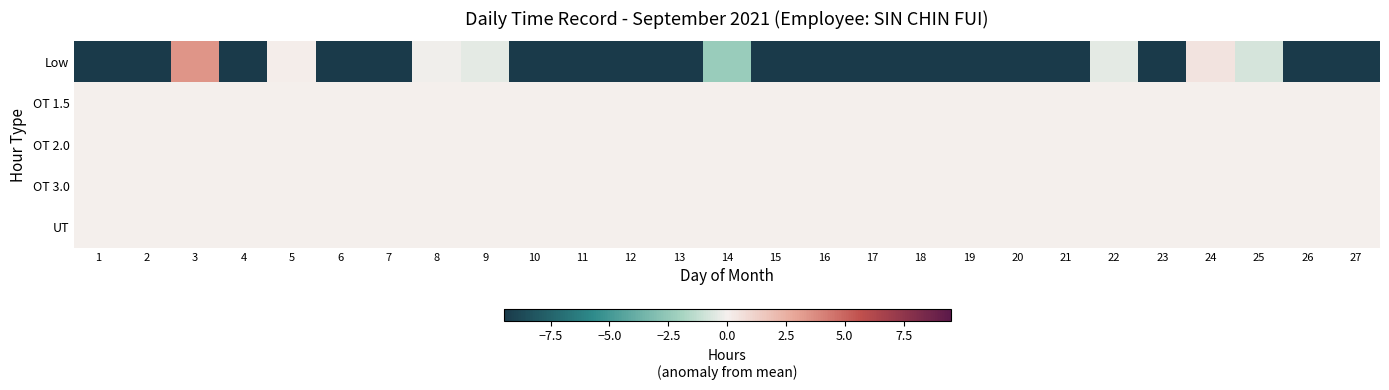

Reading left to right, extract all data points from this chart.

Low: 1=-9.5	2=-9.5	3=3.4	4=-9.5	5=0.1	6=-9.5	7=-9.5	8=-0.1	9=-0.4	10=-9.5	11=-9.5	12=-9.5	13=-9.5	14=-2.3	15=-9.5	16=-9.5	17=-9.5	18=-9.5	19=-9.5	20=-9.5	21=-9.5	22=-0.4	23=-9.5	24=0.5	25=-0.8	26=-9.5	27=-9.5
OT 1.5: 1=0.0	2=0.0	3=0.0	4=0.0	5=0.0	6=0.0	7=0.0	8=0.0	9=0.0	10=0.0	11=0.0	12=0.0	13=0.0	14=0.0	15=0.0	16=0.0	17=0.0	18=0.0	19=0.0	20=0.0	21=0.0	22=0.0	23=0.0	24=0.0	25=0.0	26=0.0	27=0.0
OT 2.0: 1=0.0	2=0.0	3=0.0	4=0.0	5=0.0	6=0.0	7=0.0	8=0.0	9=0.0	10=0.0	11=0.0	12=0.0	13=0.0	14=0.0	15=0.0	16=0.0	17=0.0	18=0.0	19=0.0	20=0.0	21=0.0	22=0.0	23=0.0	24=0.0	25=0.0	26=0.0	27=0.0
OT 3.0: 1=0.0	2=0.0	3=0.0	4=0.0	5=0.0	6=0.0	7=0.0	8=0.0	9=0.0	10=0.0	11=0.0	12=0.0	13=0.0	14=0.0	15=0.0	16=0.0	17=0.0	18=0.0	19=0.0	20=0.0	21=0.0	22=0.0	23=0.0	24=0.0	25=0.0	26=0.0	27=0.0
UT: 1=0.0	2=0.0	3=0.0	4=0.0	5=0.0	6=0.0	7=0.0	8=0.0	9=0.0	10=0.0	11=0.0	12=0.0	13=0.0	14=0.0	15=0.0	16=0.0	17=0.0	18=0.0	19=0.0	20=0.0	21=0.0	22=0.0	23=0.0	24=0.0	25=0.0	26=0.0	27=0.0